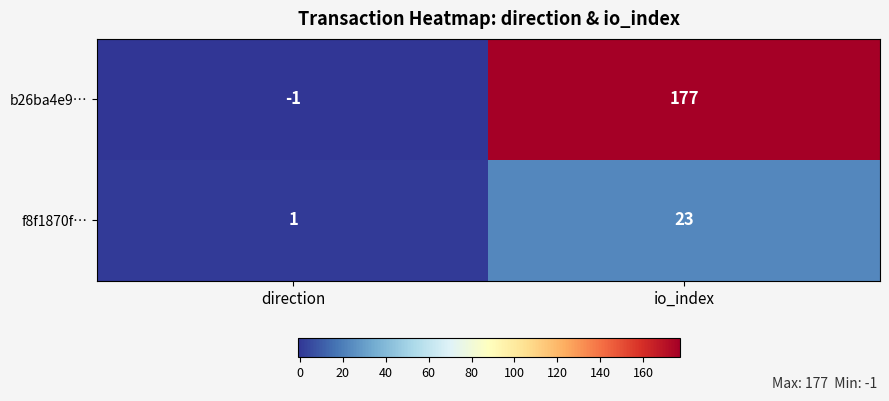

At direction, list the series in order from largest to smallest.

f8f1870f…, b26ba4e9…